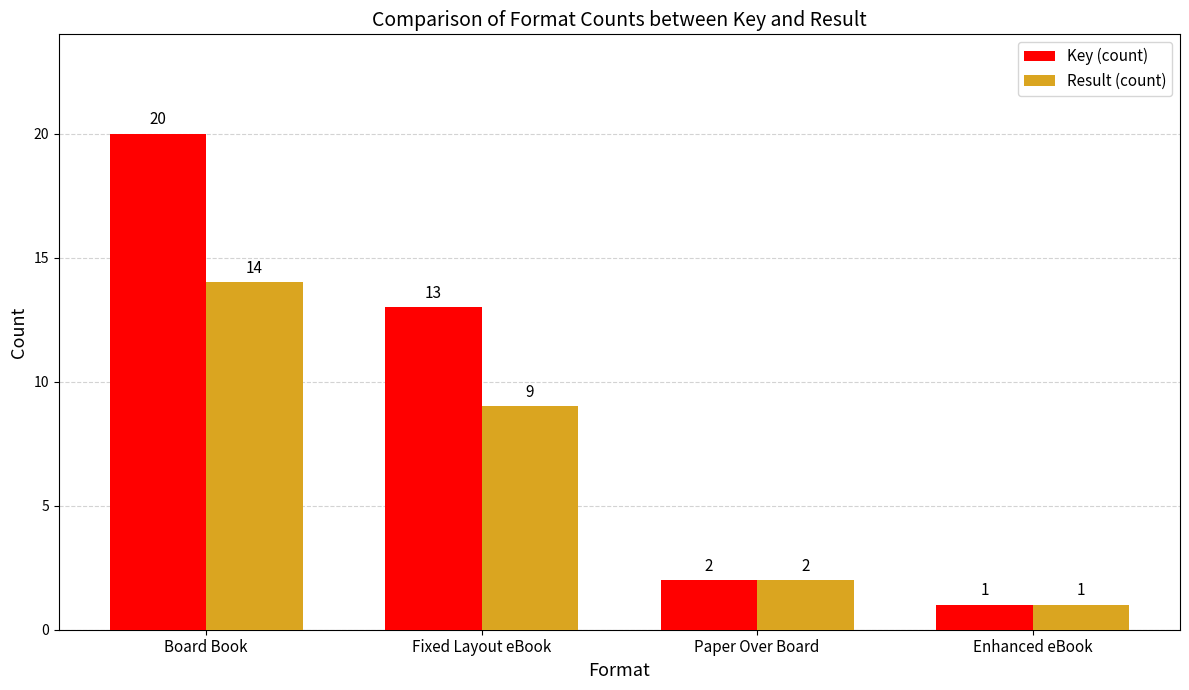

Is the value of Result (count) at Paper Over Board greater than the value of Key (count) at Board Book?

No